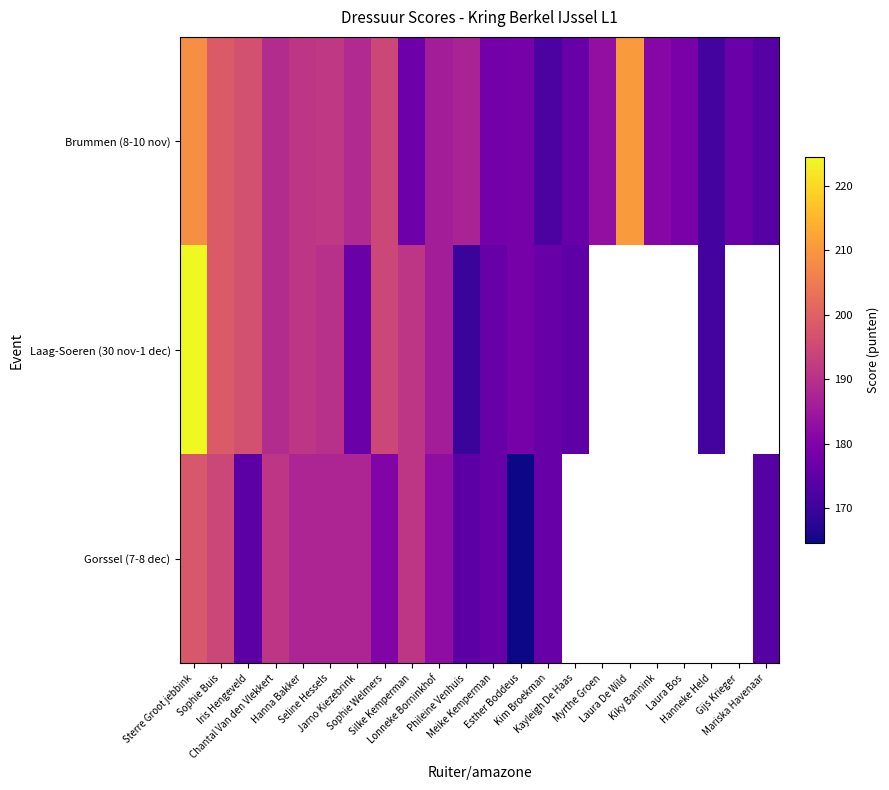

What is the difference between the Brummen (8-10 nov) values at Kayleigh De Haas and Sophie Welmers?

18.5